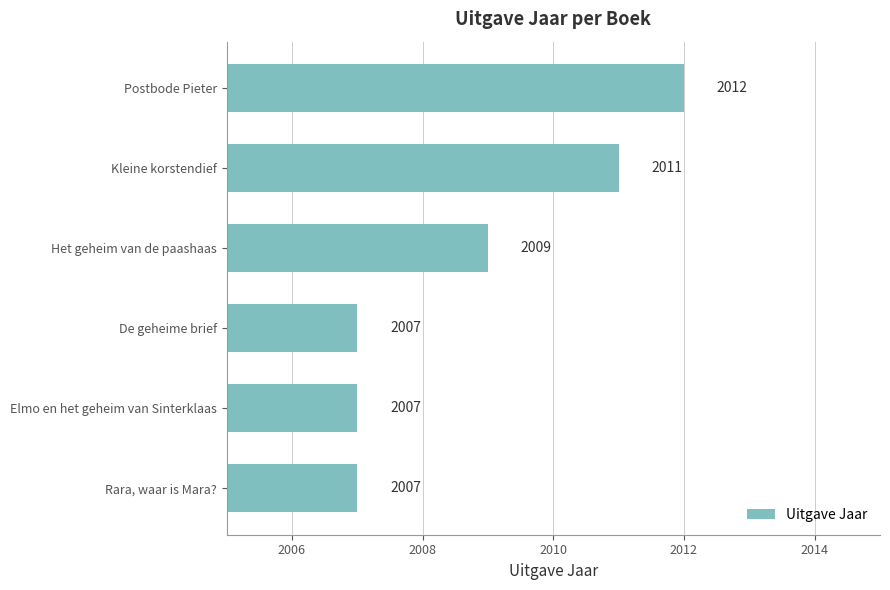

Reading top to bottom, transcribe all the data shown in this chart.

2012	2011	2009	2007	2007	2007